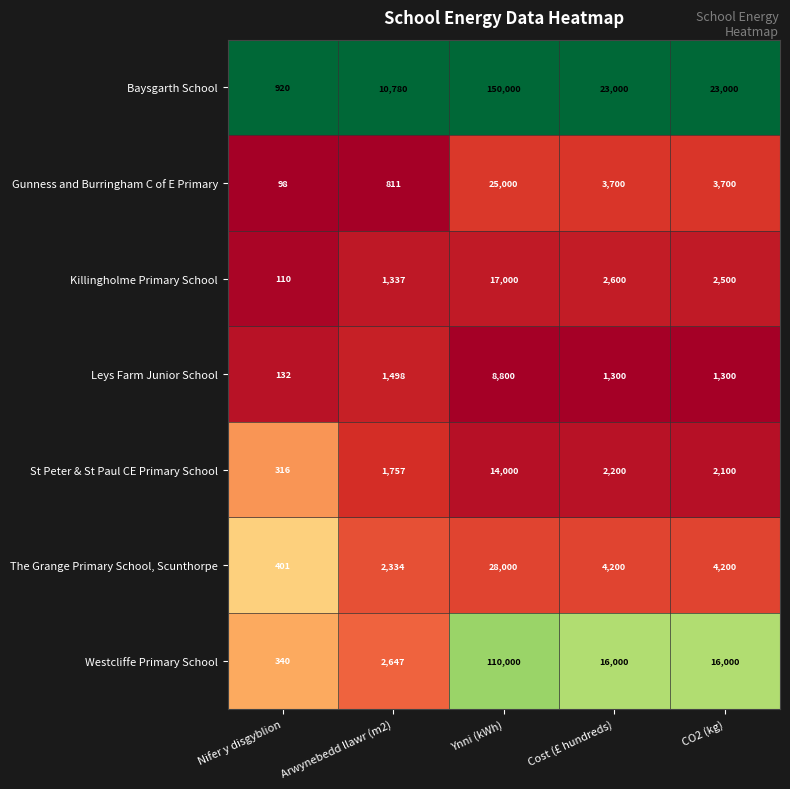

True or false: The Grange Primary School, Scunthorpe has a value of 2593 at Cost (£ hundreds).

False